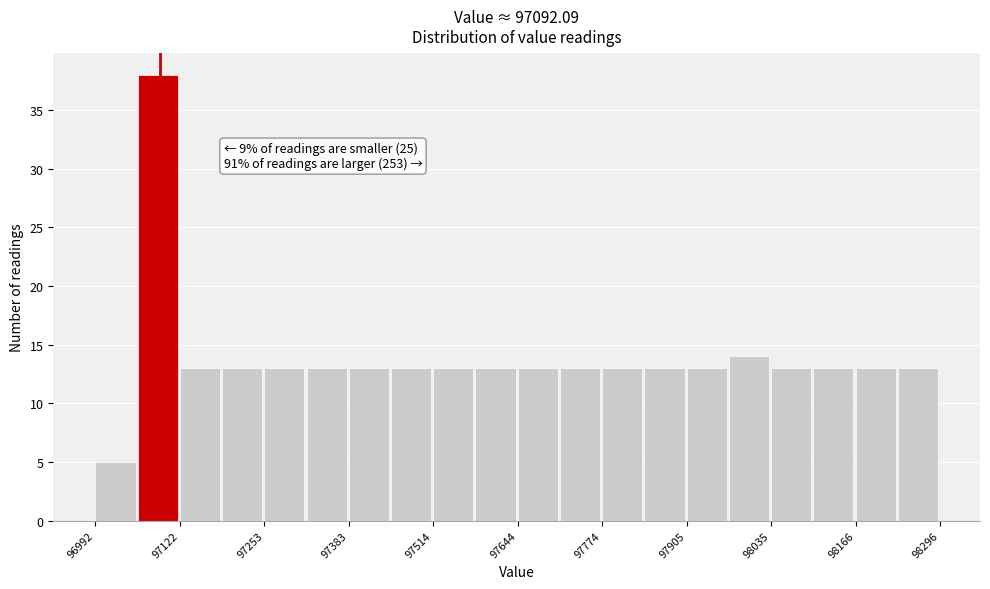

Around what value on the x-axis is the tallest bar? Give the approximate position of its centre, as read against the axis.

97080